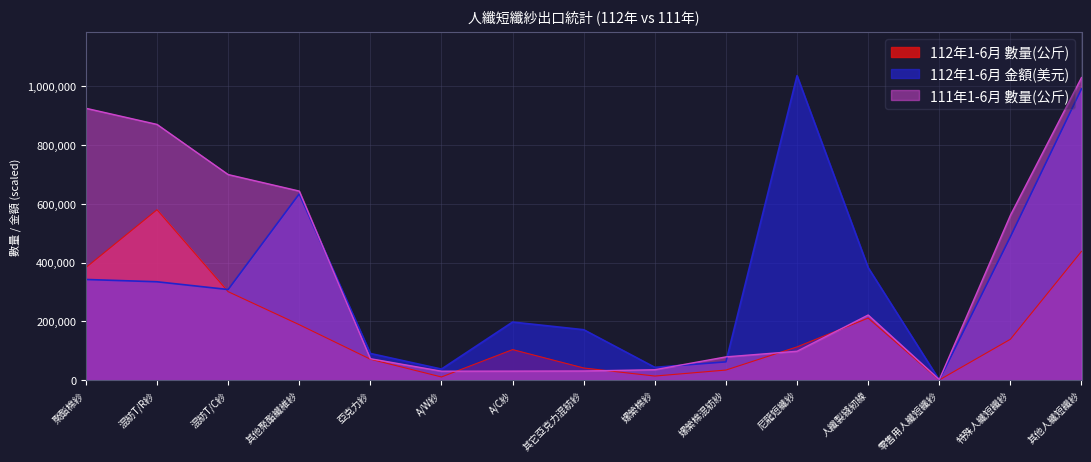

At which category does the chart reach its peak across all series?

尼龍短纖紗